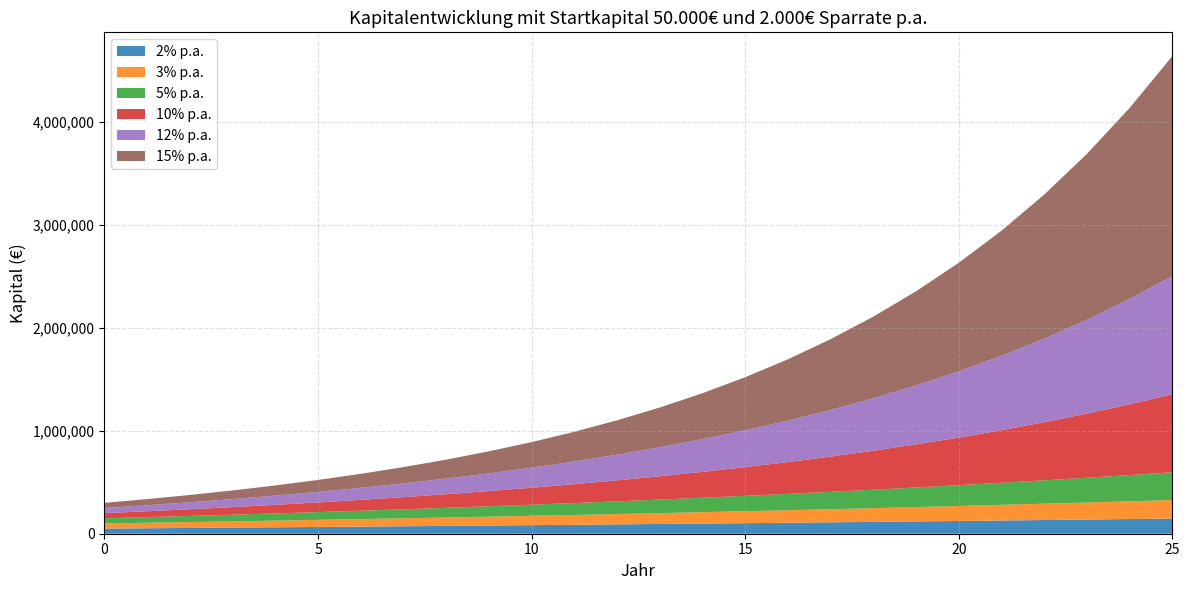

Reading right to left, what are all the values shown in this chart?

2% p.a.: 147372.1	142482.5	137688.7	132988.9	128381.3	123864.0	119435.3	115093.4	110836.7	106663.4	102572.0	98560.8	94628.2	90772.8	86992.9	83287.2	79654.1	76092.2	72600.2	69176.7	65820.3	62529.7	59303.6	56140.8	53040.0	50000.0
3% p.a.: 179795.0	172558.2	165532.3	158710.9	152088.3	145658.5	139416.1	133355.4	127471.3	121758.5	116212.1	110827.3	105599.3	100523.6	95595.8	90811.4	86166.4	81656.7	77278.4	73027.5	68900.5	64893.7	61003.6	57226.8	53560.0	50000.0
5% p.a.: 269544.7	254709.2	240580.2	227124.0	214308.6	202103.4	190479.4	179409.0	168865.7	158824.5	149261.4	140153.7	131479.7	123218.8	115351.2	107858.3	100722.2	93925.9	87453.2	81288.8	75417.9	69826.6	64501.5	59430.0	54600.0	50000.0
10% p.a.: 758098.8	687180.8	622709.8	564099.8	510818.0	462380.0	418345.5	378314.0	341921.9	308838.1	278761.9	251419.9	226563.5	203966.8	183424.4	164749.5	147772.2	132338.4	118307.6	105552.4	93956.7	83415.2	73832.0	65120.0	57200.0	50000.0
12% p.a.: 1148671.1	1023599.2	911927.8	812221.3	723197.6	643712.1	572743.0	509377.7	452801.5	402287.0	357184.8	316915.0	280959.9	248857.0	220193.8	194601.6	171751.4	151349.5	133133.5	116869.2	102347.5	89381.7	77805.1	67468.8	58240.0	50000.0
15% p.a.: 2135371.6	1854844.8	1610908.6	1398790.1	1214339.2	1053947.1	914475.7	793196.3	687735.9	596031.2	516288.0	446946.1	386648.8	334216.3	288622.9	248976.4	214501.3	184522.8	158454.6	135786.6	116075.3	98935.1	84030.5	71070.0	59800.0	50000.0